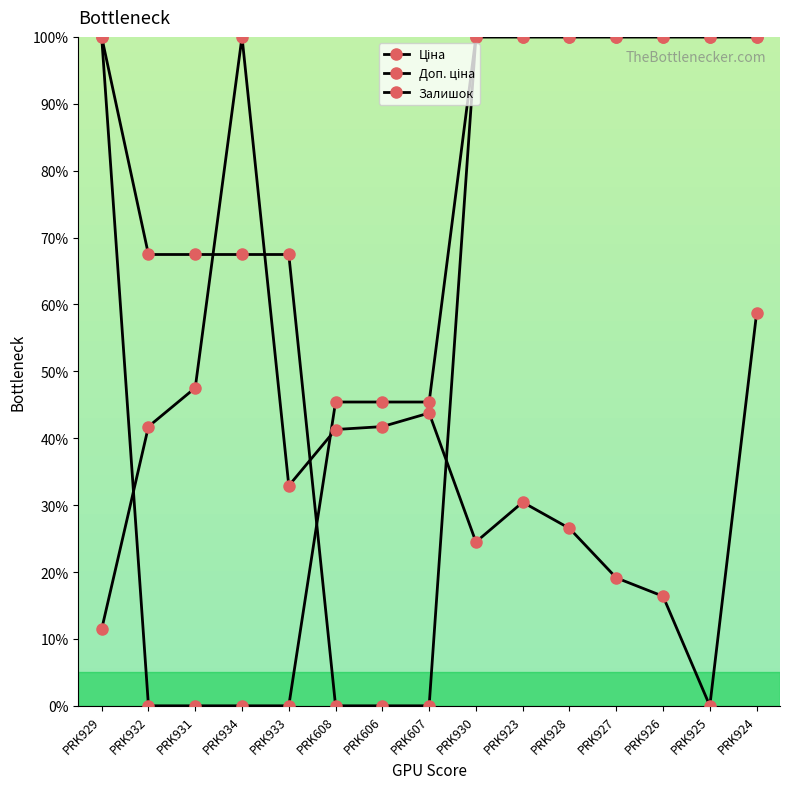

How many series are shown in this chart?

3